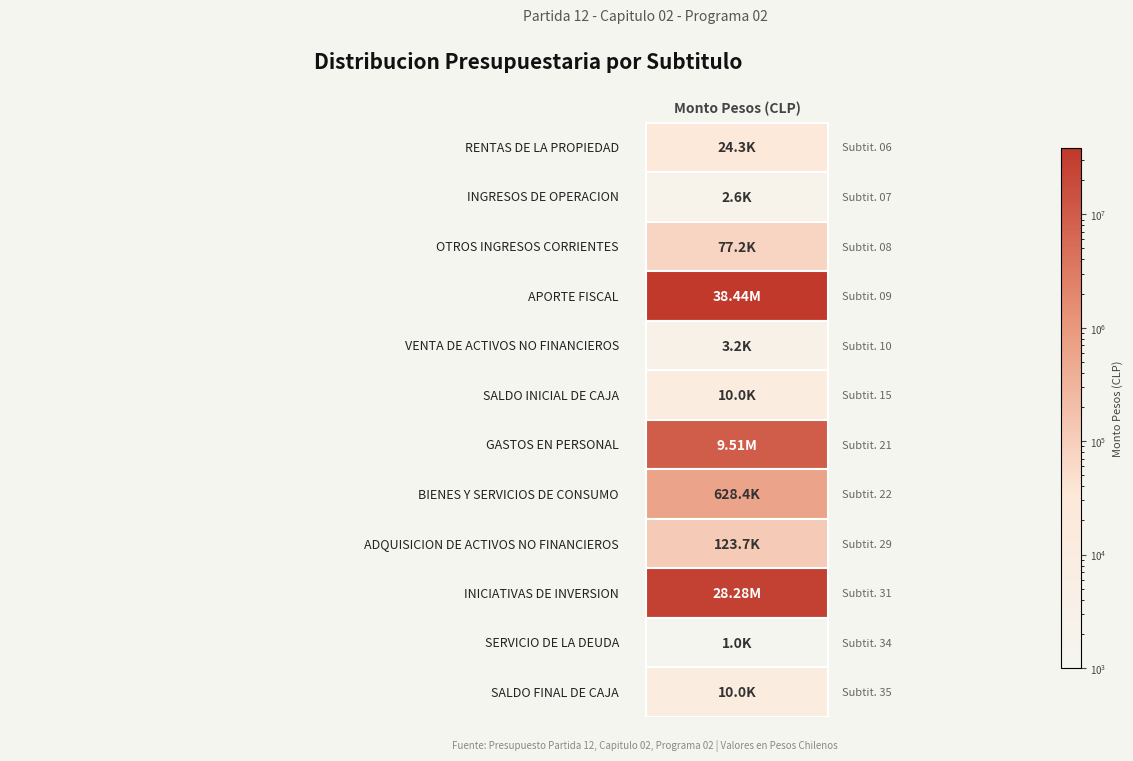

What is the spread (max minus min) of values at 7?

628421